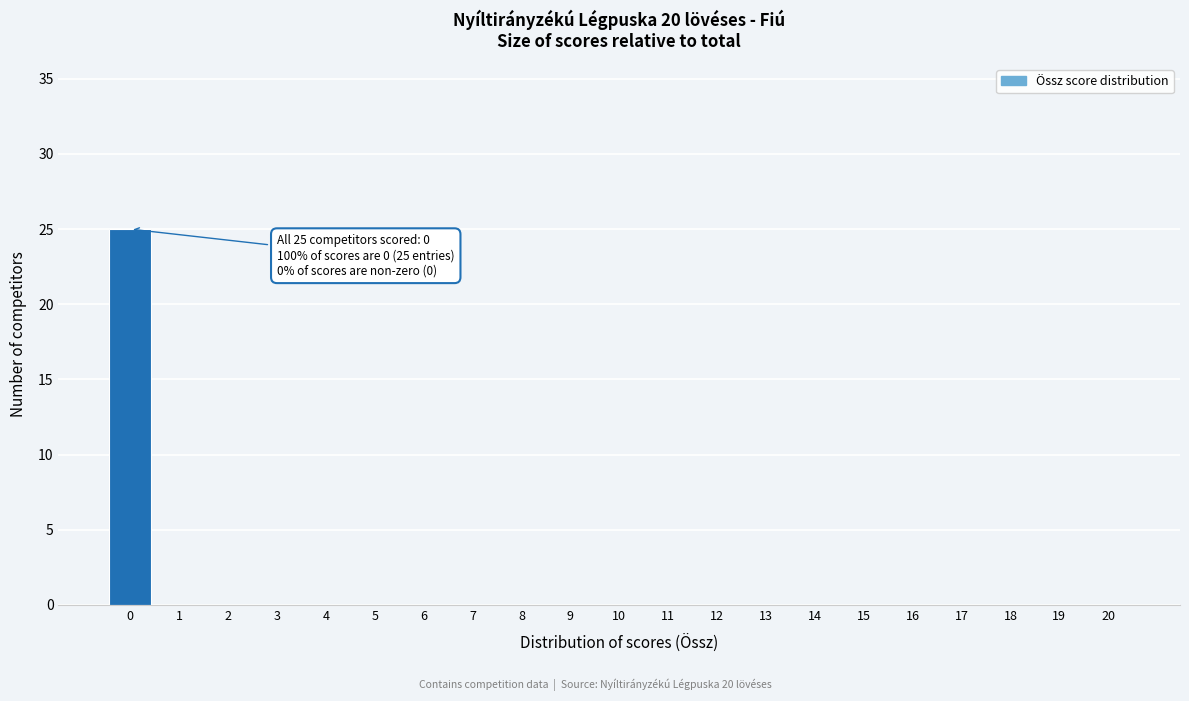

Reading right to left, list all the values displayed in this chart.

20=0	19=0	18=0	17=0	16=0	15=0	14=0	13=0	12=0	11=0	10=0	9=0	8=0	7=0	6=0	5=0	4=0	3=0	2=0	1=0	0=25